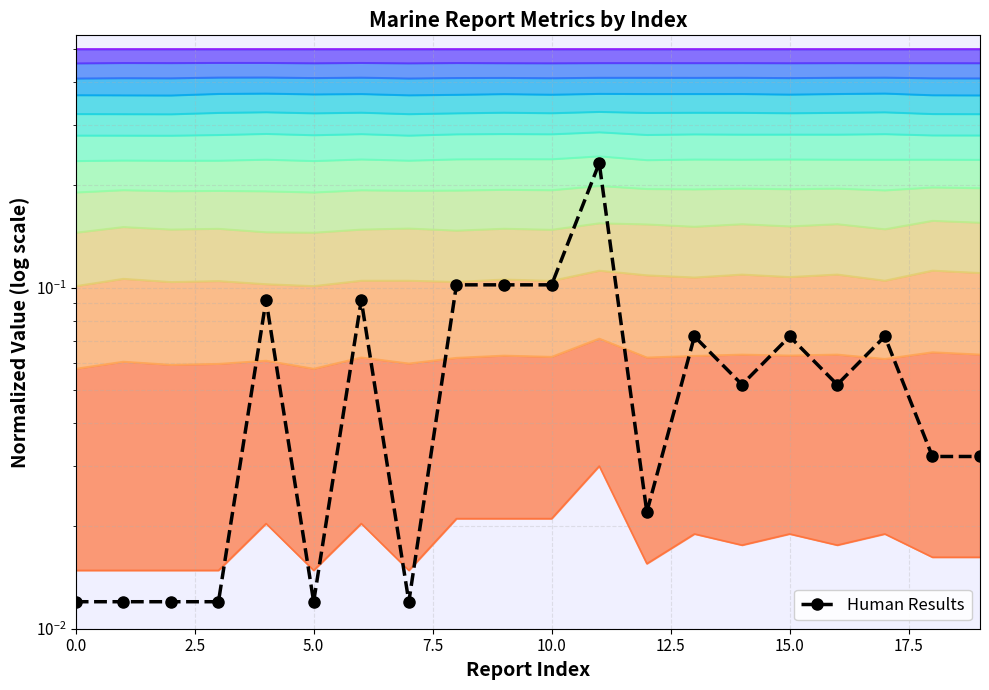

Reading right to left, extract all data points from this chart.

0.0	0.0	0.1	0.1	0.1	0.1	0.1	0.0	0.2	0.1	0.1	0.1	0.0	0.1	0.0	0.1	0.0	0.0	0.0	0.0